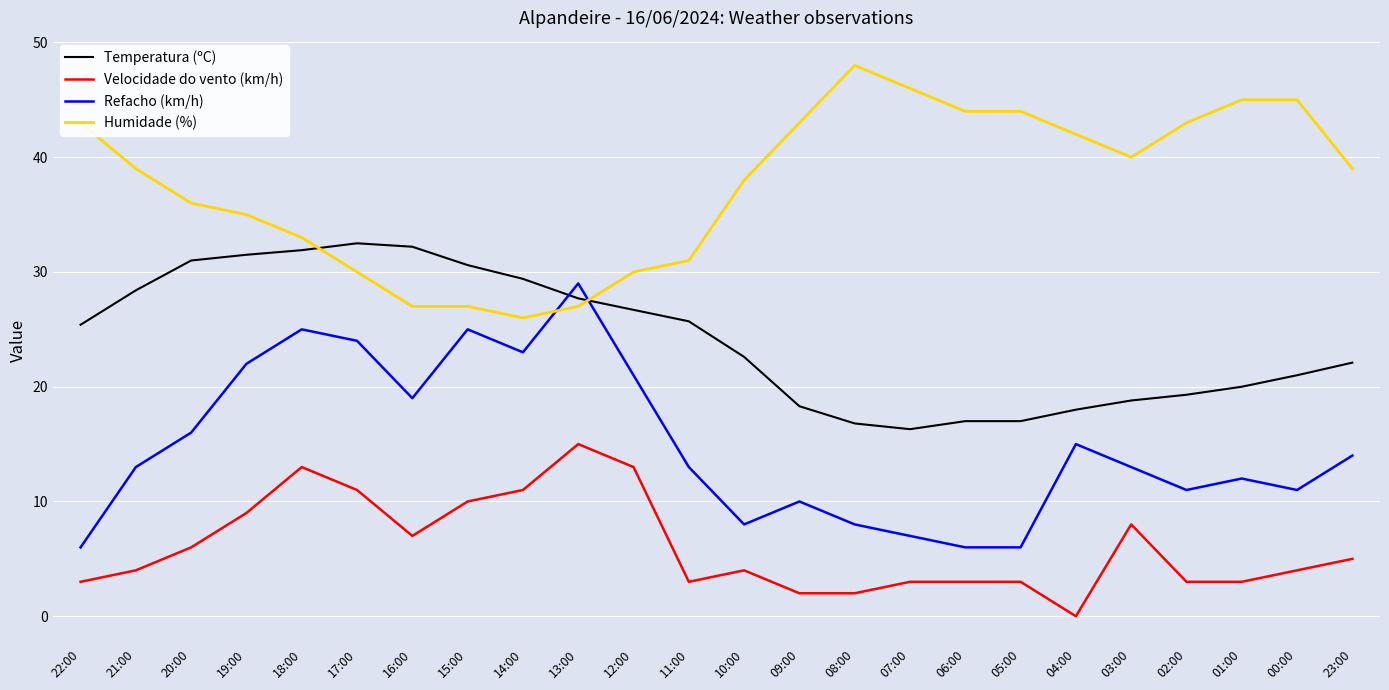

Which series has the largest total across all categories?

Humidade (%)